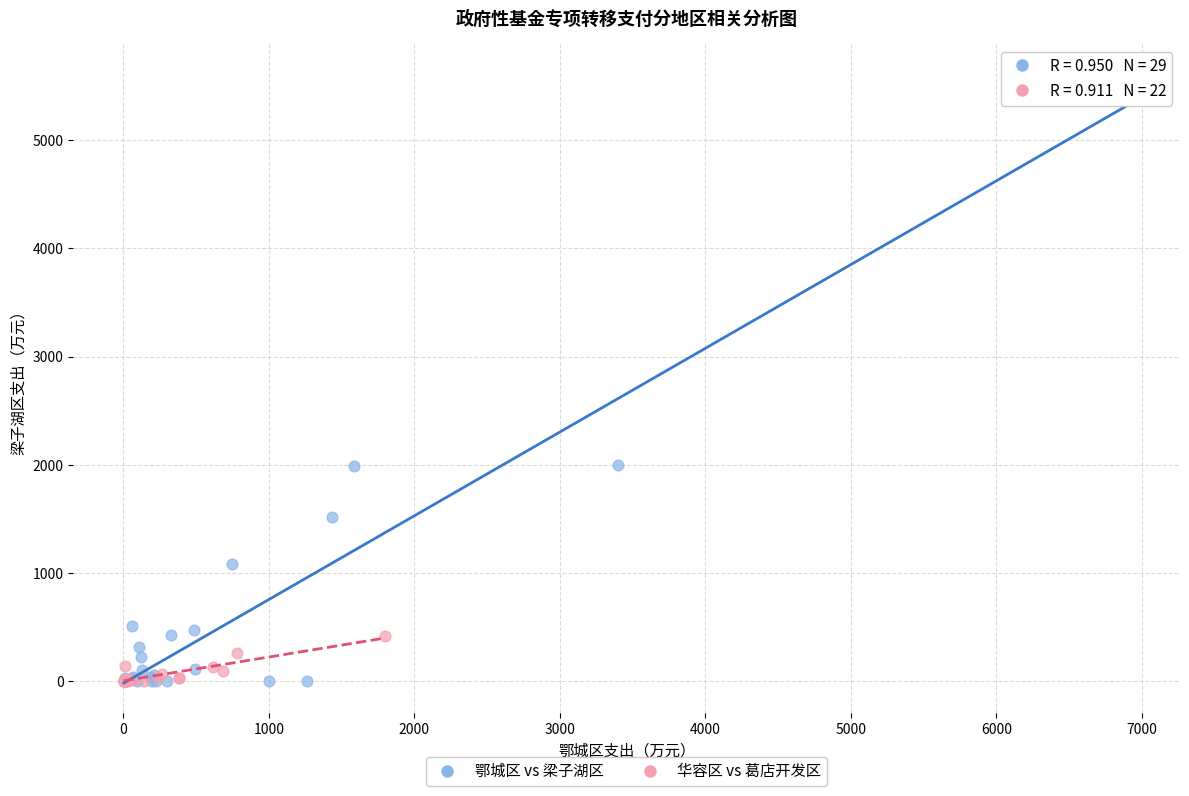

Which series has the largest Y range (max minus min)?

鄂城区 vs 梁子湖区